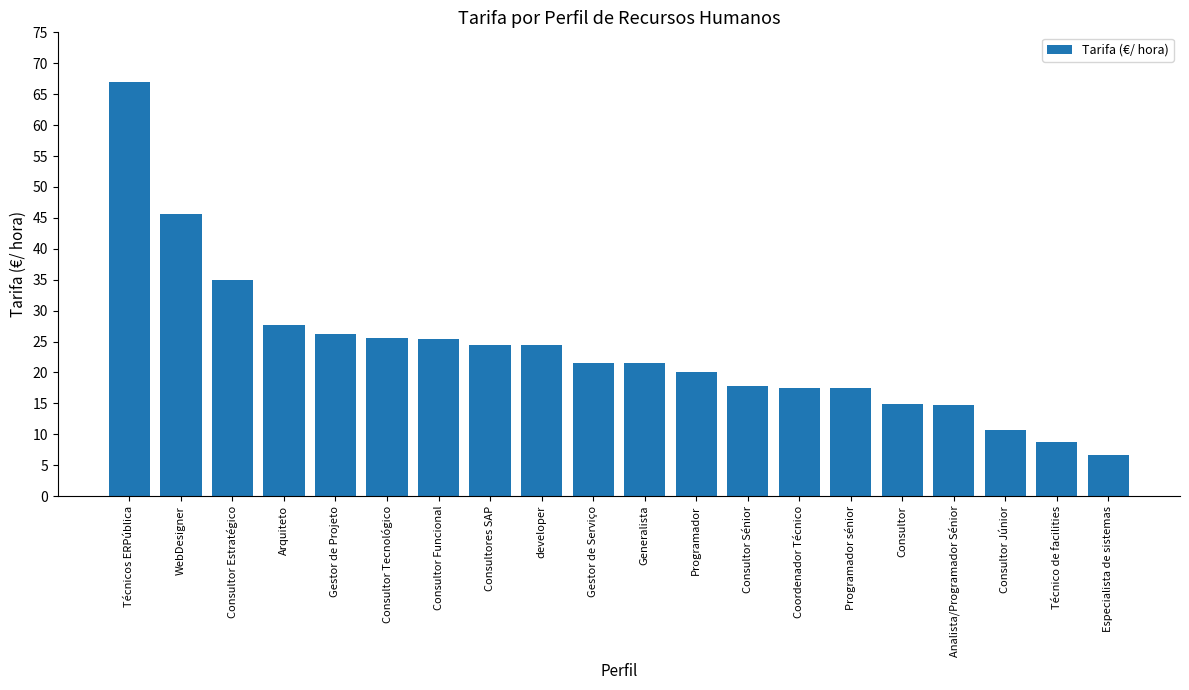

Between Consultor Júnior and Consultor Estratégico, which is larger?

Consultor Estratégico